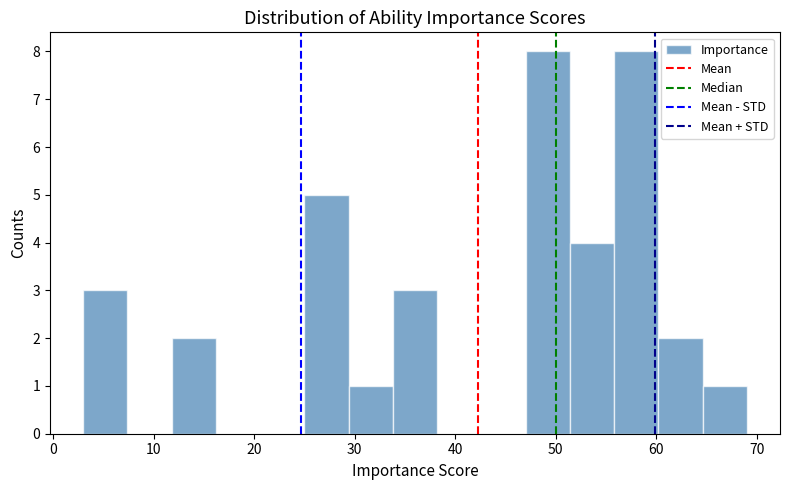

Reading left to right, list every bar in this chart as the range it spans on the x-axis followed by its height. Neither the bar edges nor the heights are printed on the chart, so give them approximately, as read against the axes.

3.0 to 7.4: 3
7.4 to 11.8: 0
11.8 to 16.2: 2
16.2 to 20.6: 0
20.6 to 25.0: 0
25.0 to 29.4: 5
29.4 to 33.8: 1
33.8 to 38.2: 3
38.2 to 42.6: 0
42.6 to 47.0: 0
47.0 to 51.4: 8
51.4 to 55.8: 4
55.8 to 60.2: 8
60.2 to 64.6: 2
64.6 to 69.0: 1